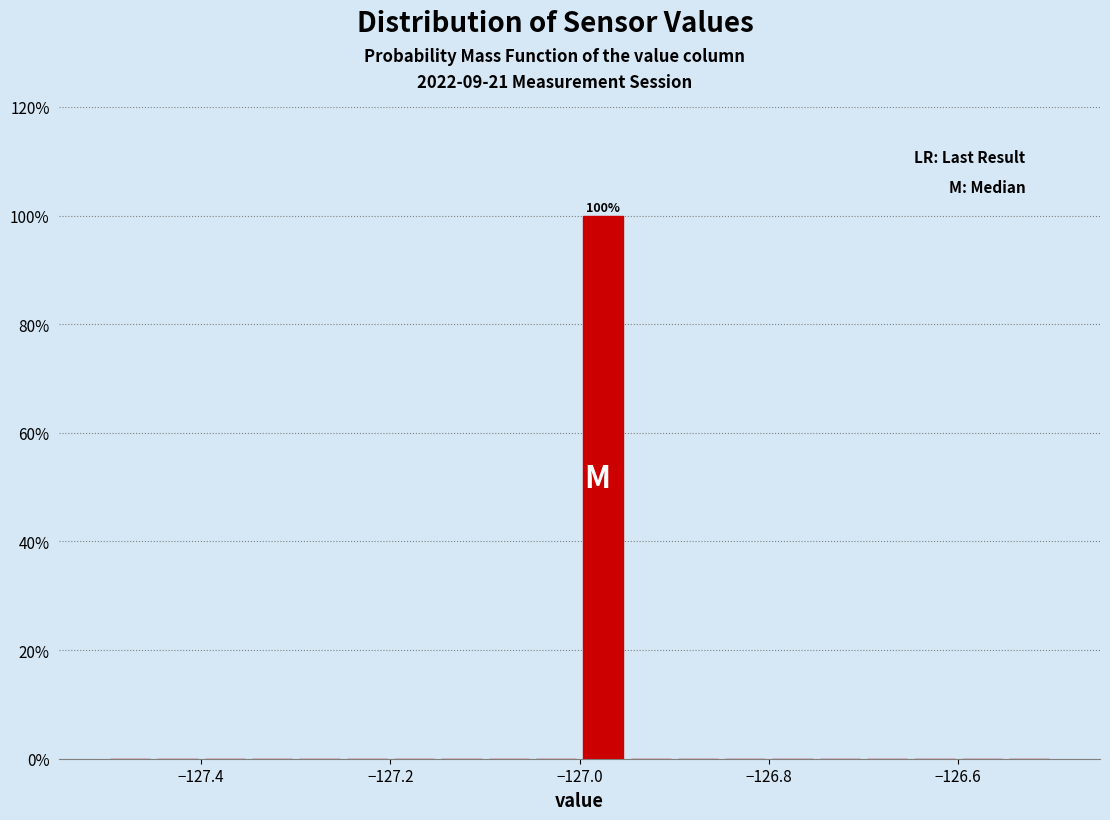

Read against the x-axis, roughly where is the centre of the tallest bar?

-126.98